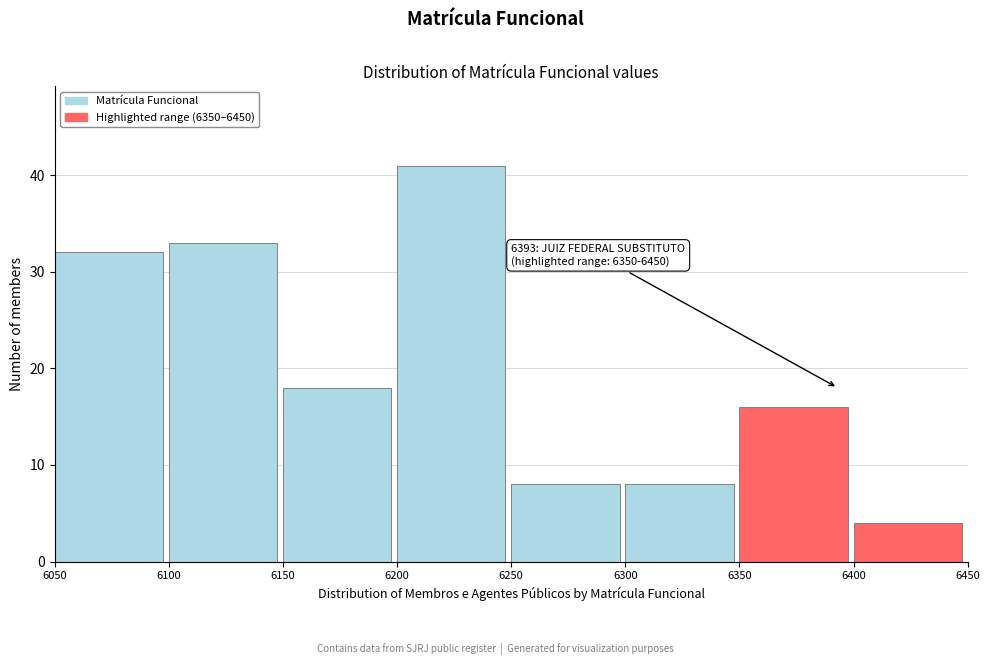

Over which range of the x-axis is the bar tallest?

6200 to 6250